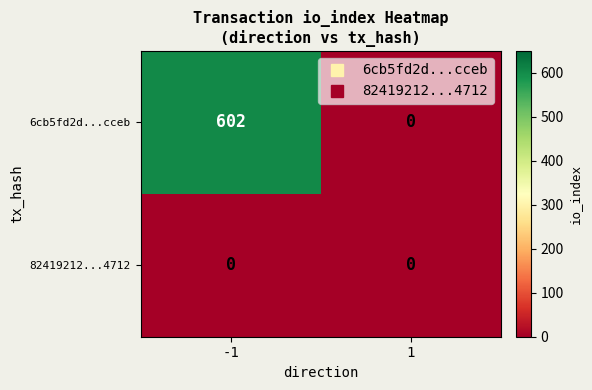

What is the approximate value of 6cb5fd2d...cceb at -1, to the nearest 50?

600